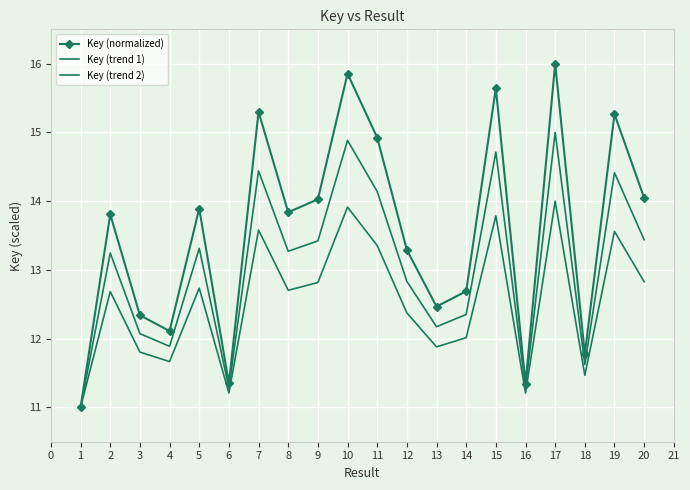

How many data points does each series have?

20